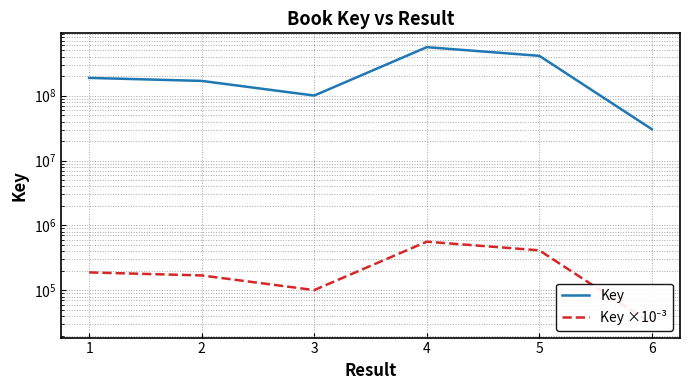

What is the average value of the Key ×10⁻³ series?

243647.1